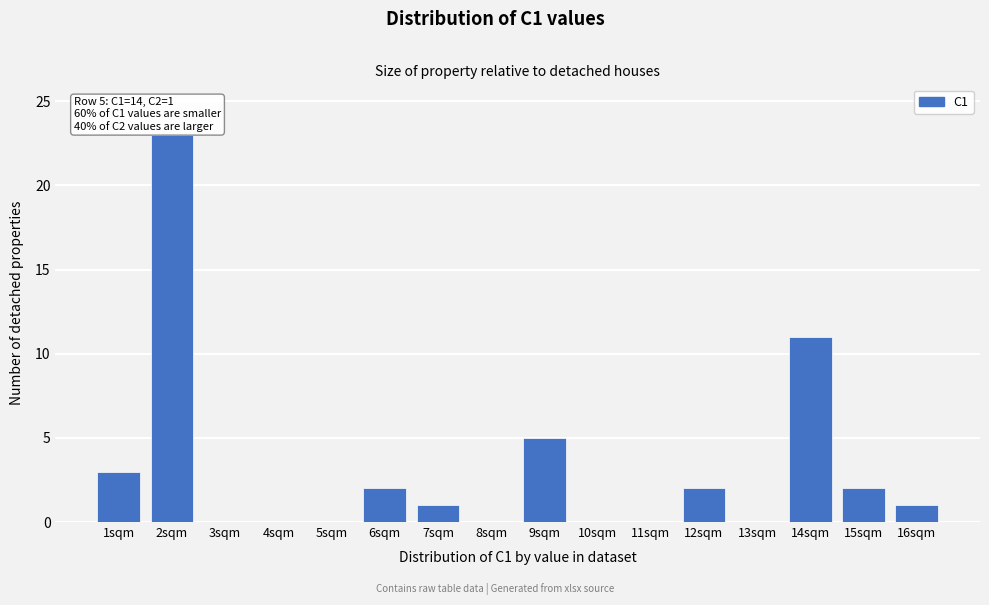

Reading right to left, what are all the values shown in this chart?

16sqm=1	15sqm=2	14sqm=11	13sqm=0	12sqm=2	11sqm=0	10sqm=0	9sqm=5	8sqm=0	7sqm=1	6sqm=2	5sqm=0	4sqm=0	3sqm=0	2sqm=23	1sqm=3